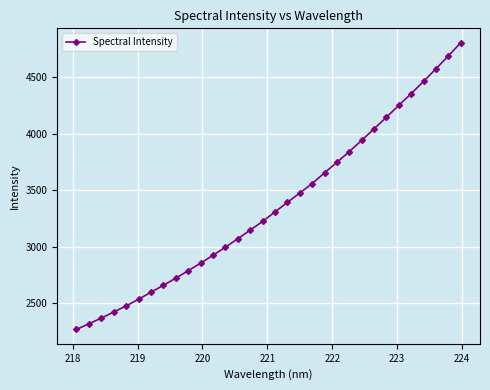

What is the minimum value shown in the chart?

2268.6